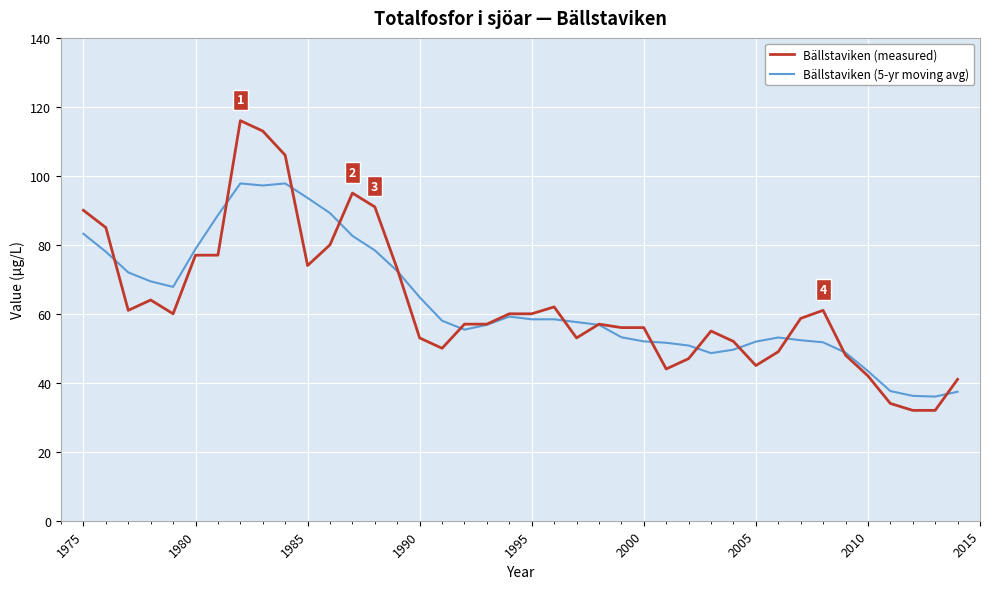

What is the greatest value displayed?

116.0